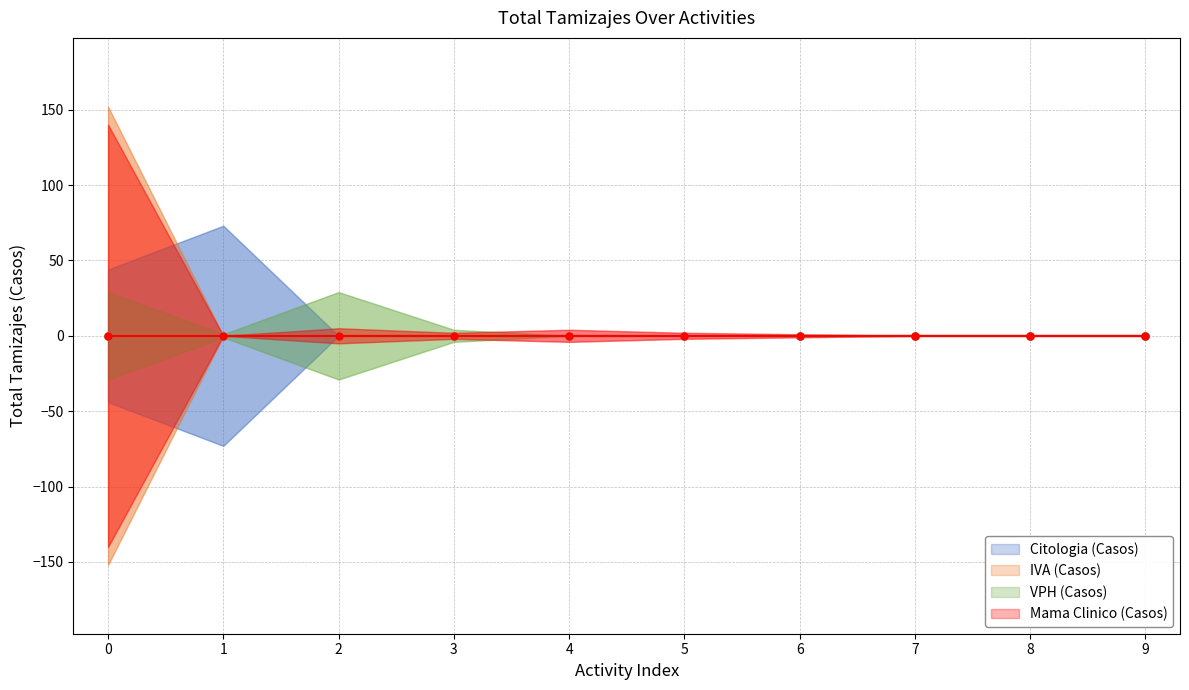

Is it true that IVA (Casos) equals 0 at 6?

True